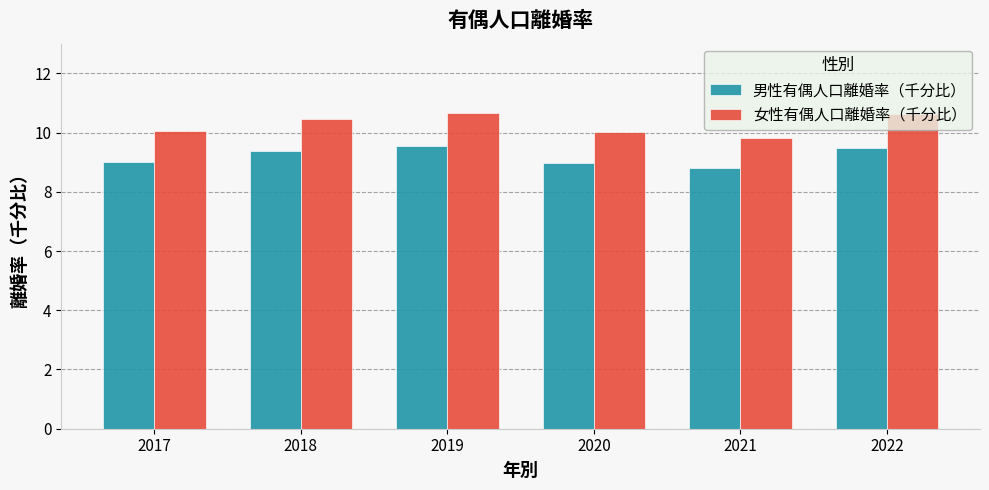

What is the highest value of the 男性有偶人口離婚率（千分比） series?

9.5